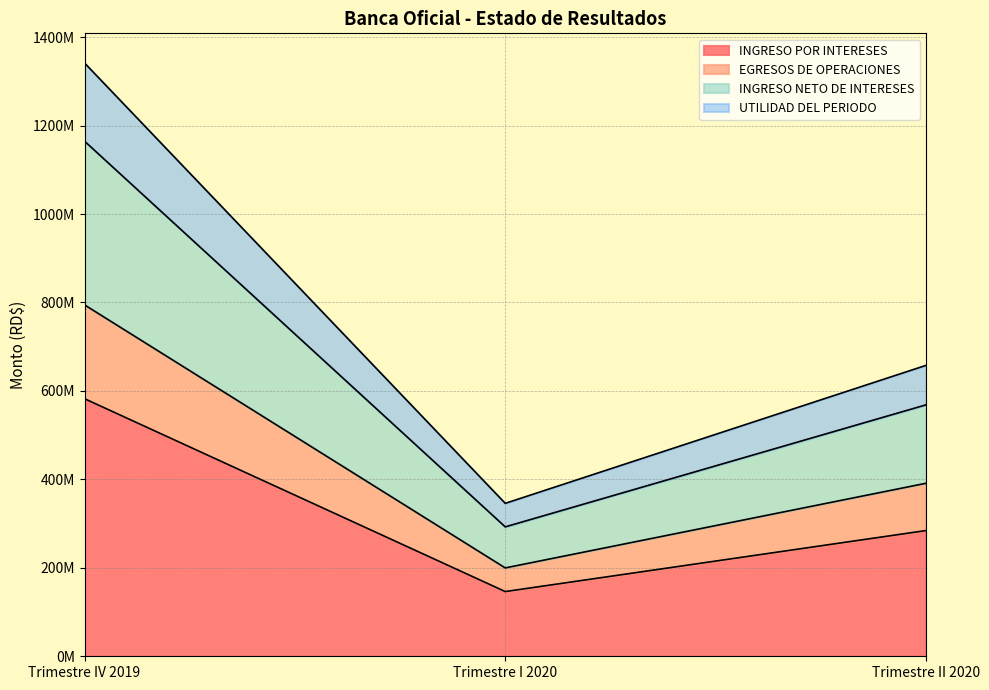

Where is UTILIDAD DEL PERIODO nearest to the value 728654174?

Trimestre II 2020